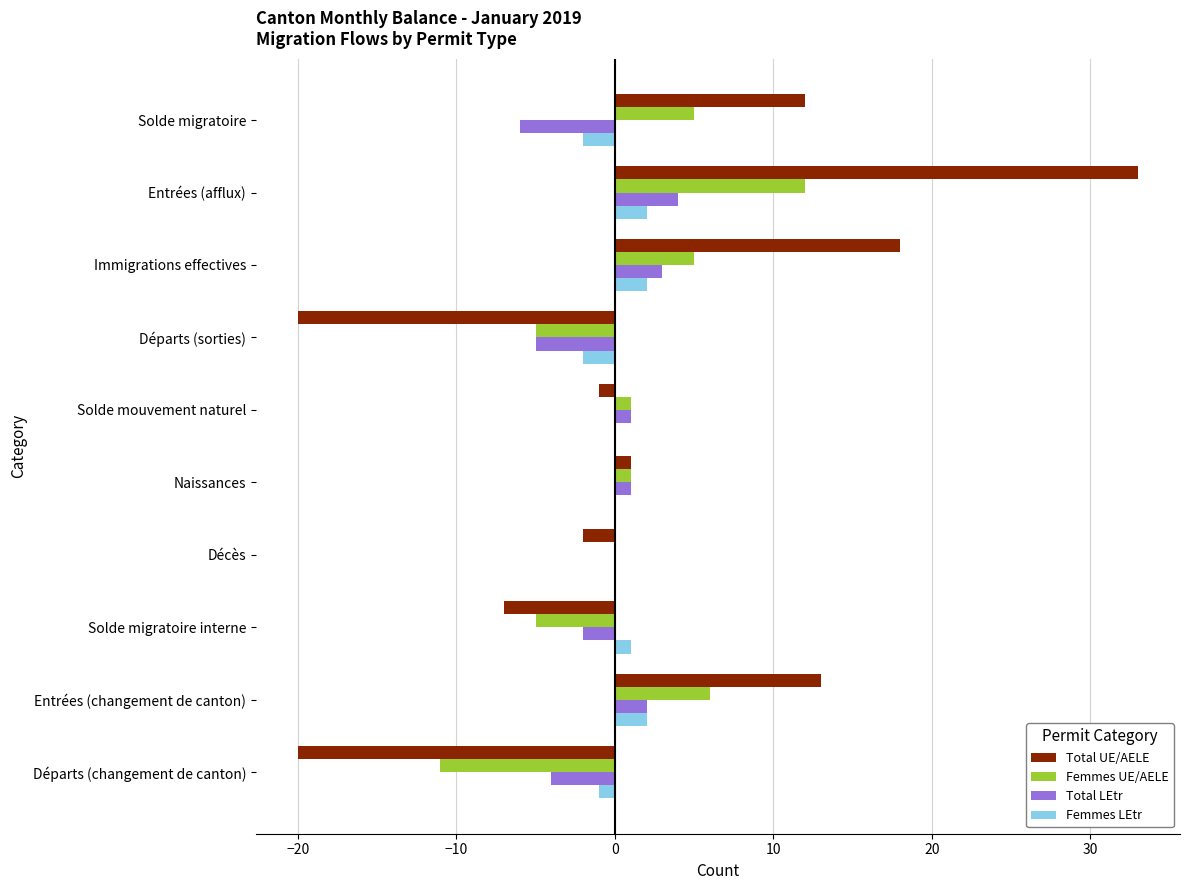

What is the average value of the Femmes UE/AELE series?

1